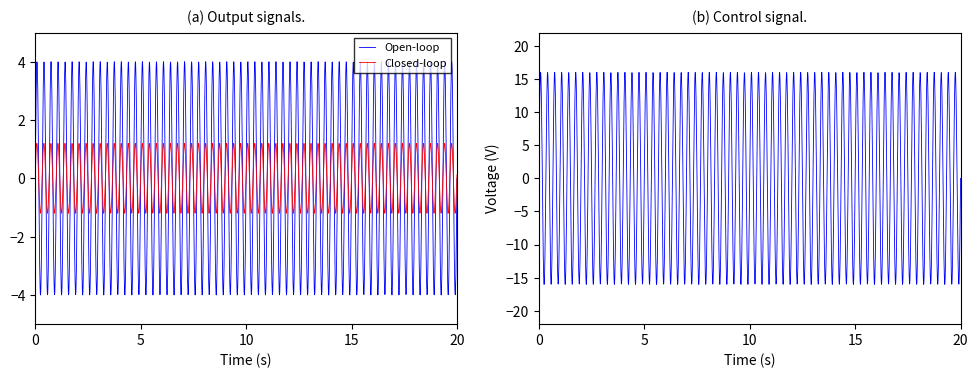

What is the maximum value for Closed-loop?

1.2